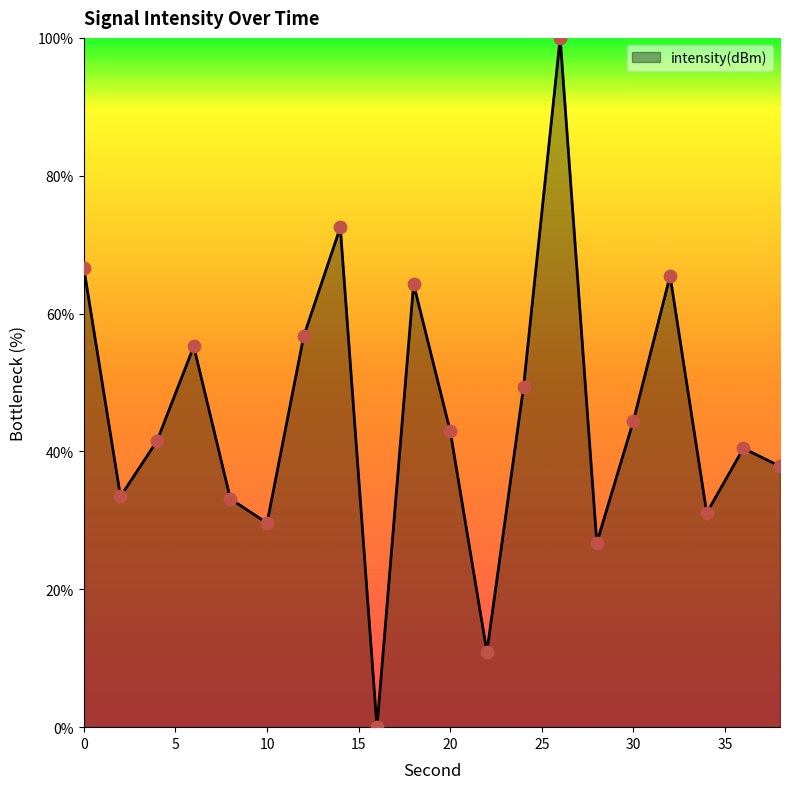

What is the difference between the maximum and minimum values?

100.0